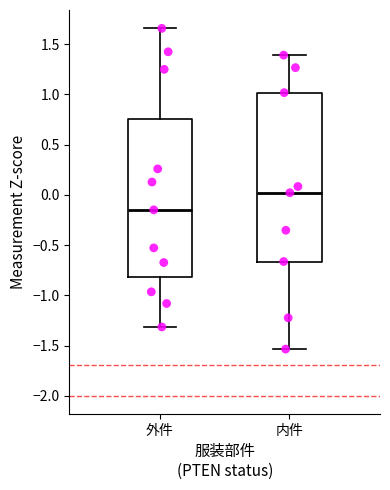

Which box is the tallest, from its lower edge to its upper edge?

内件